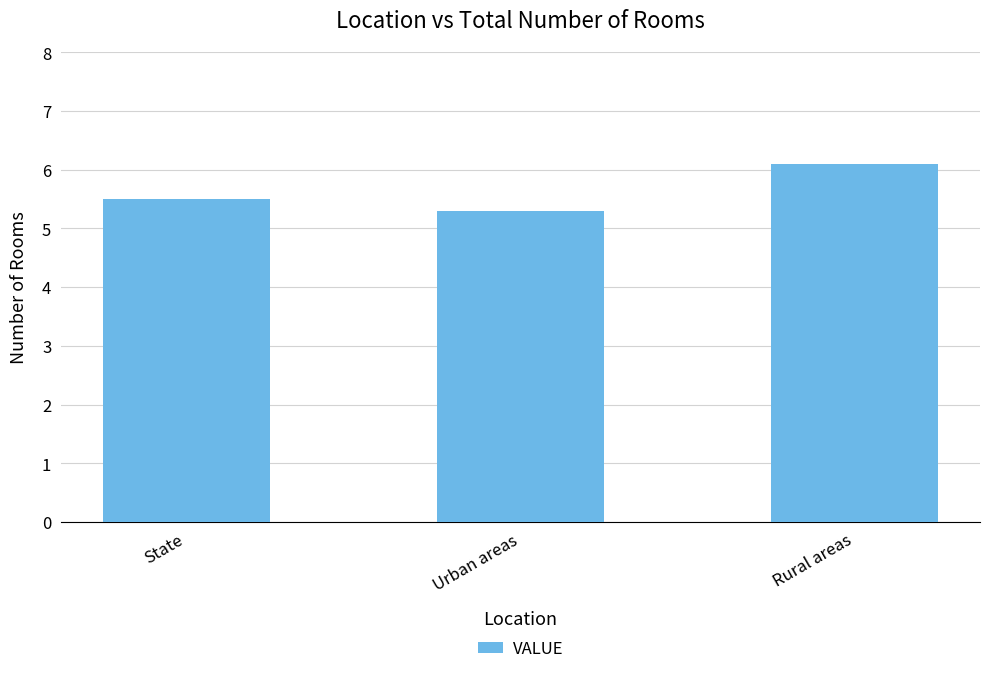

The chart shows a value of 2.9 at Urban areas. True or false?

False